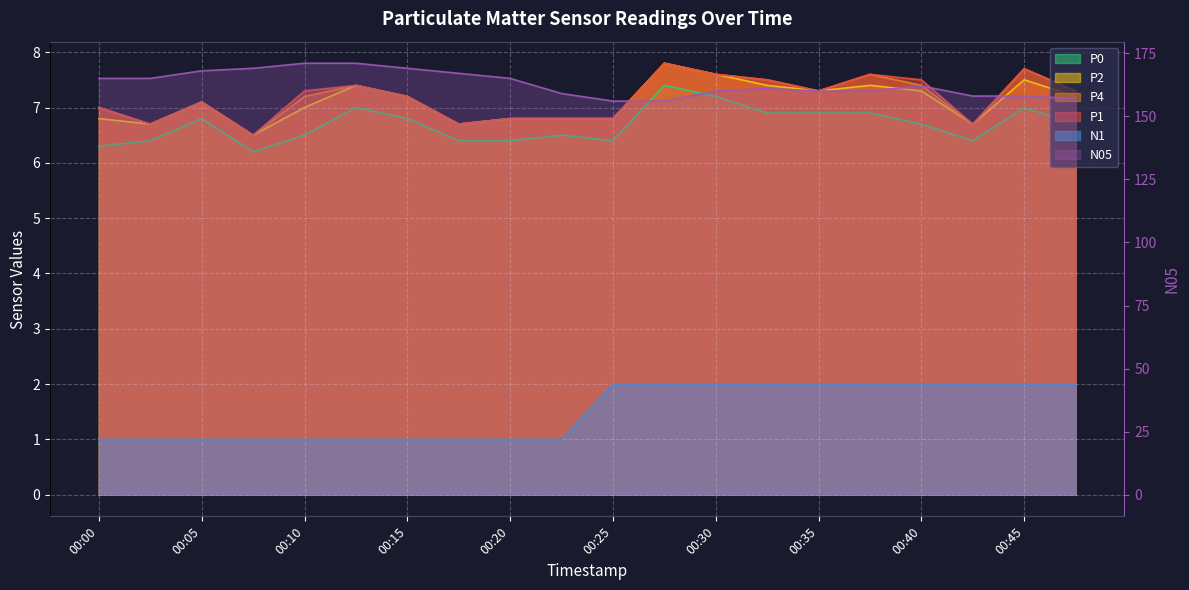

Which series changed the most between 00:07 and 00:15?

P1